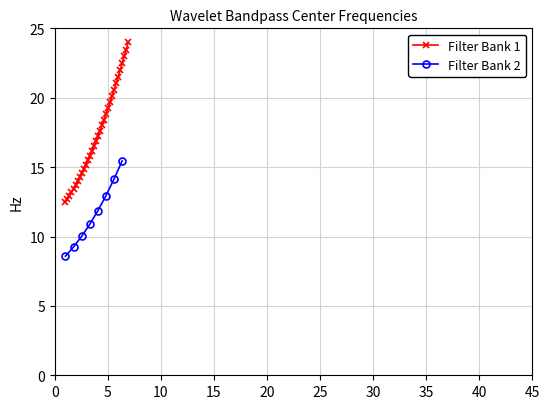

What is the maximum value for Filter Bank 1?

24.0